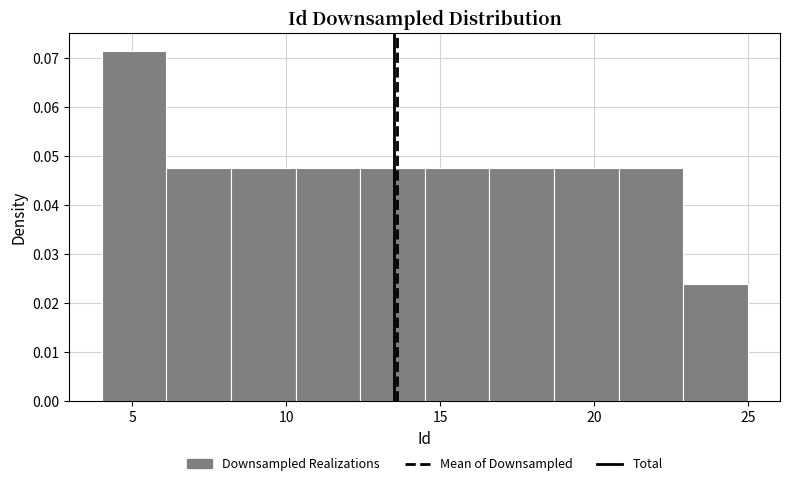

Over which range of the x-axis is the bar tallest?

4.0 to 6.1